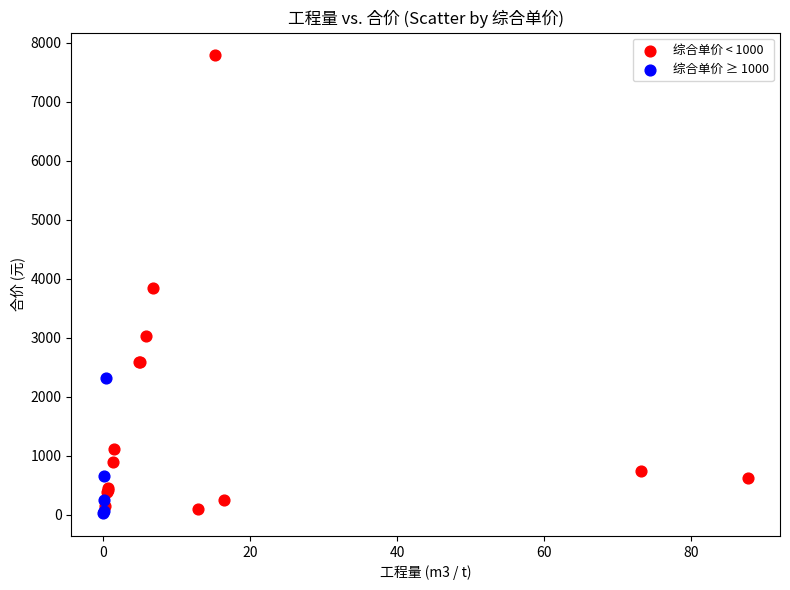

Which series has the widest spread of Y values?

综合单价 < 1000